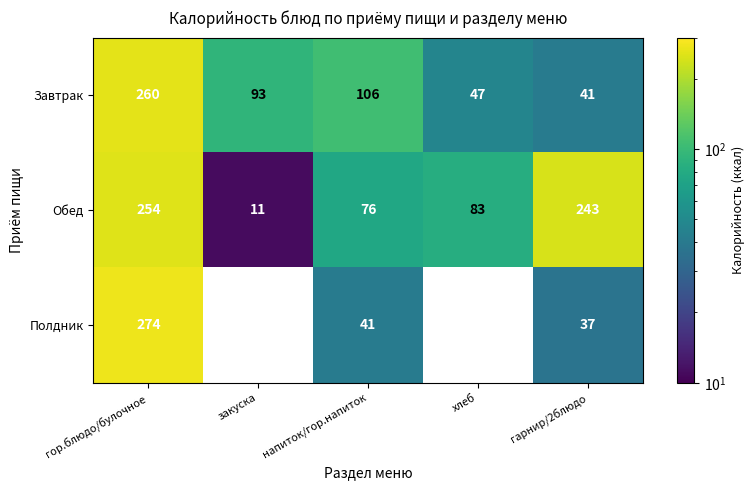

How many values in the Завтрак series are below 93?

2